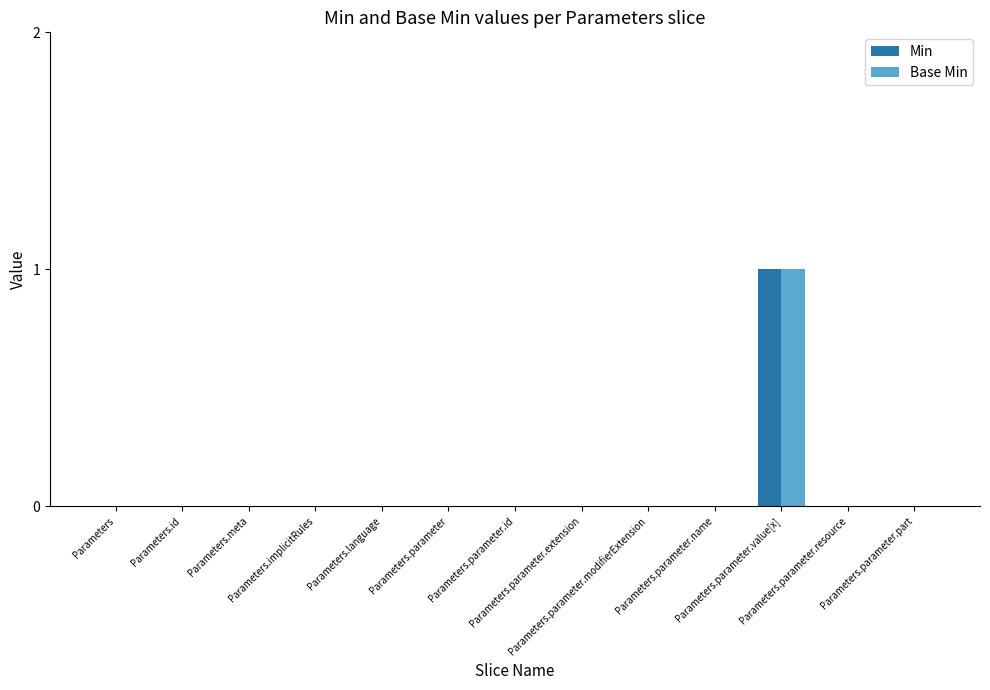

What is the highest value of the Base Min series?

1